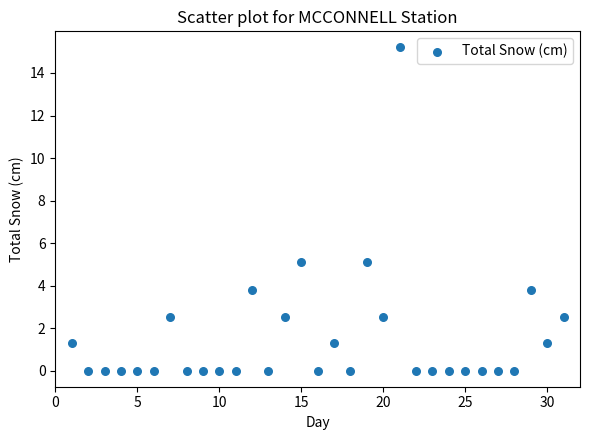

What is the range of Y values (max minus min)?

15.2